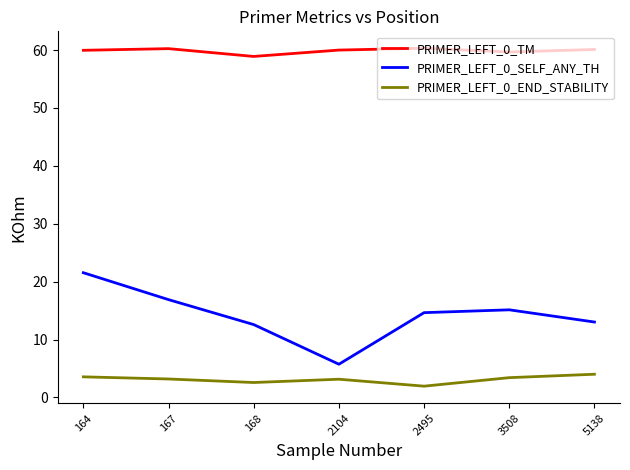

What is the smallest value displayed?

1.9